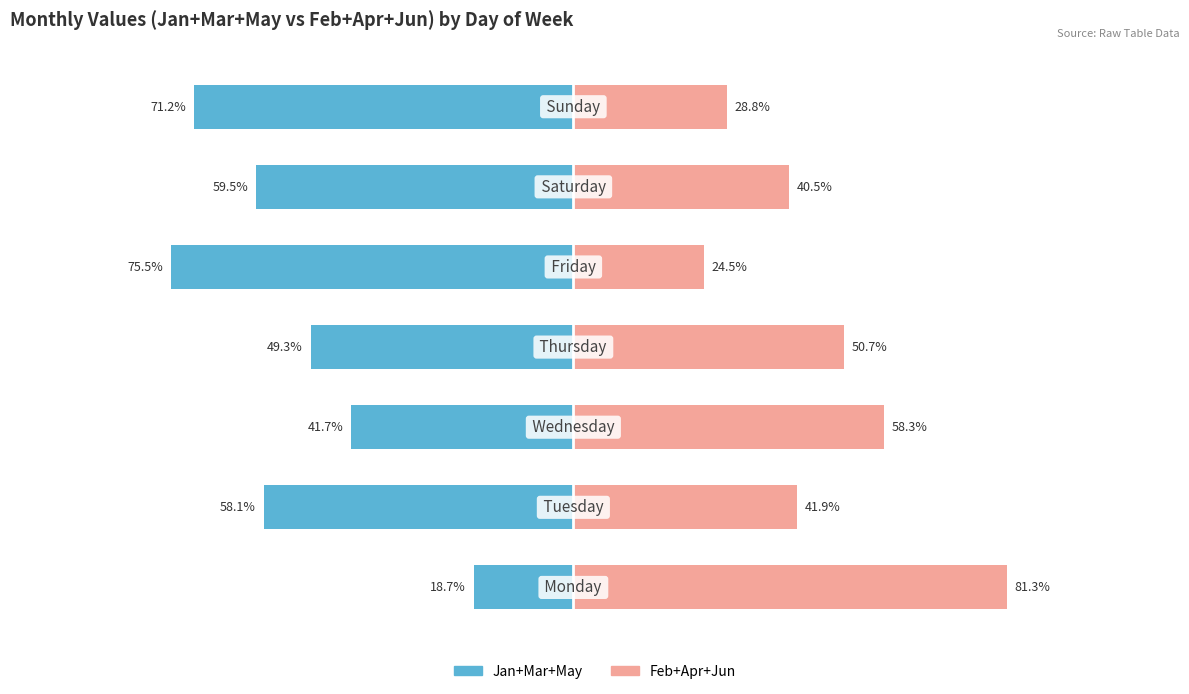

Reading left to right, transcribe all the data shown in this chart.

Jan+Mar+May: 0=-18.7	1=-58.1	2=-41.7	3=-49.3	4=-75.5	5=-59.5	6=-71.2
Feb+Apr+Jun: 0=81.3	1=41.9	2=58.3	3=50.7	4=24.5	5=40.5	6=28.8